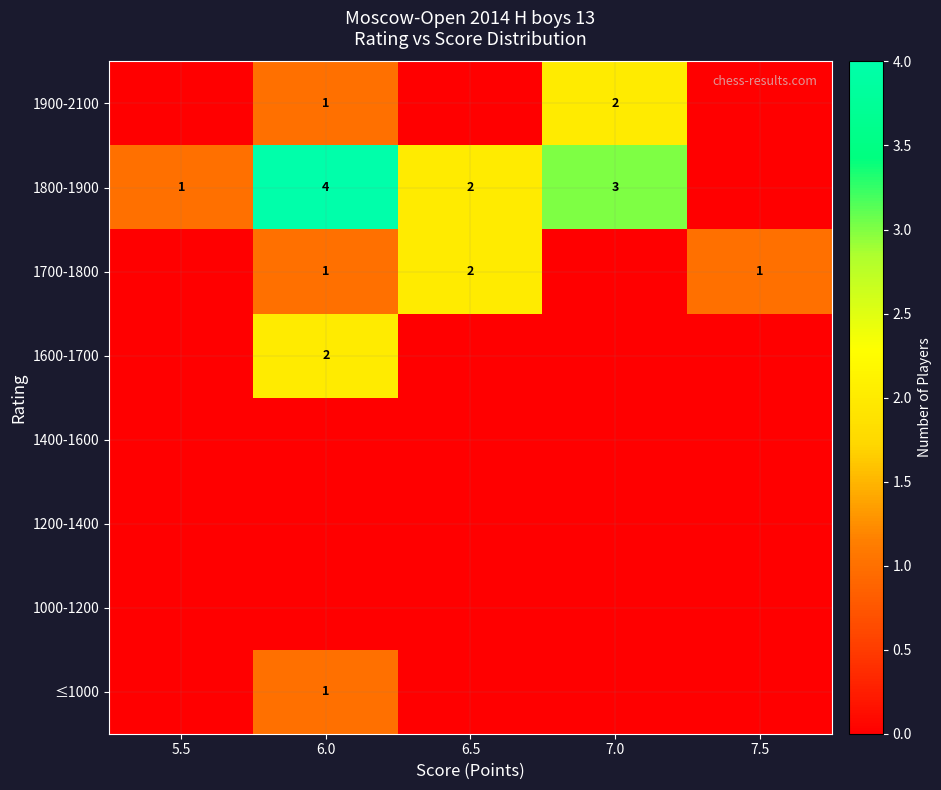

Between 7.0 and 7.5, which is larger?

7.0